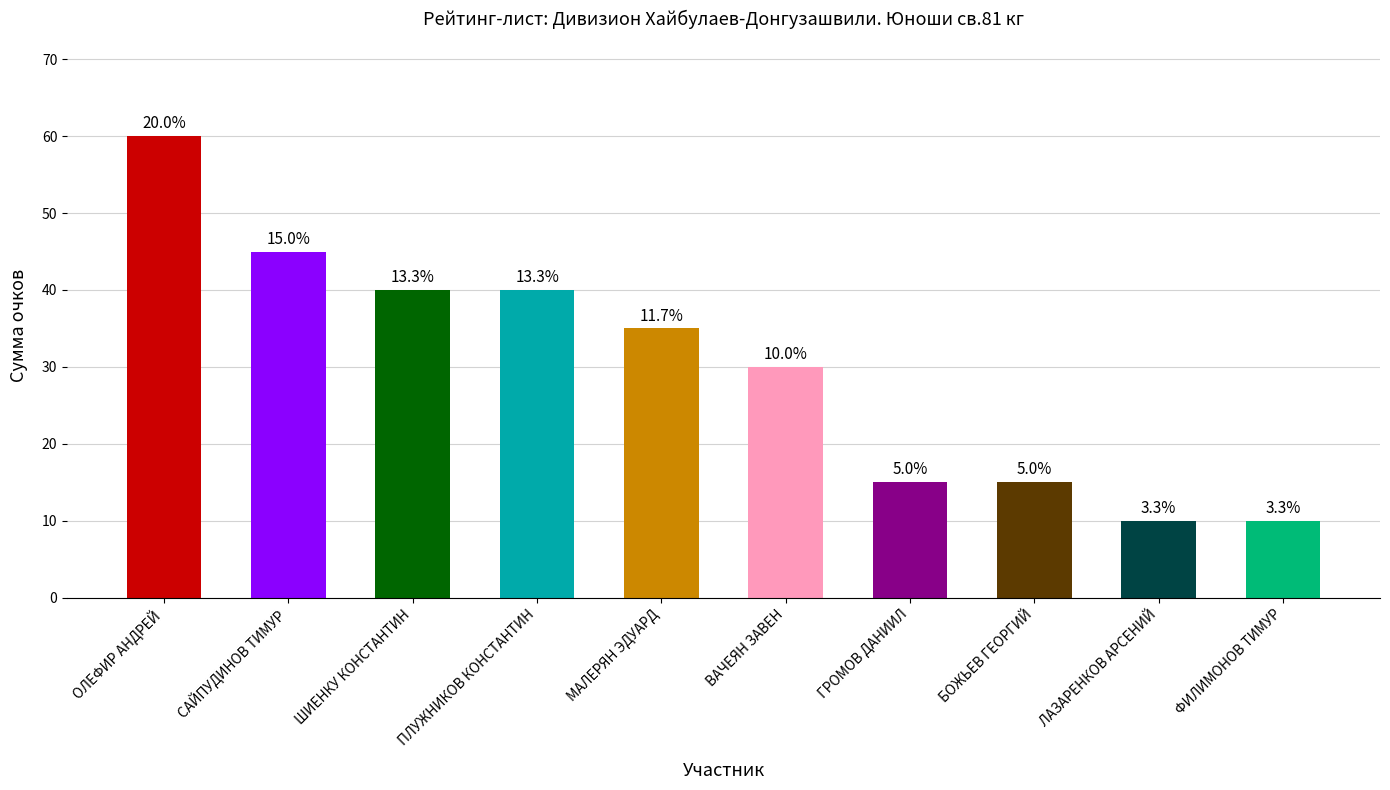

Reading left to right, extract all data points from this chart.

ОЛЕФИР АНДРЕЙ=60	САЙПУДИНОВ ТИМУР=45	ШИЕНКУ КОНСТАНТИН=40	ПЛУЖНИКОВ КОНСТАНТИН=40	МАЛЕРЯН ЭДУАРД=35	ВАЧЕЯН ЗАВЕН=30	ГРОМОВ ДАНИИЛ=15	БОЖЬЕВ ГЕОРГИЙ=15	ЛАЗАРЕНКОВ АРСЕНИЙ=10	ФИЛИМОНОВ ТИМУР=10